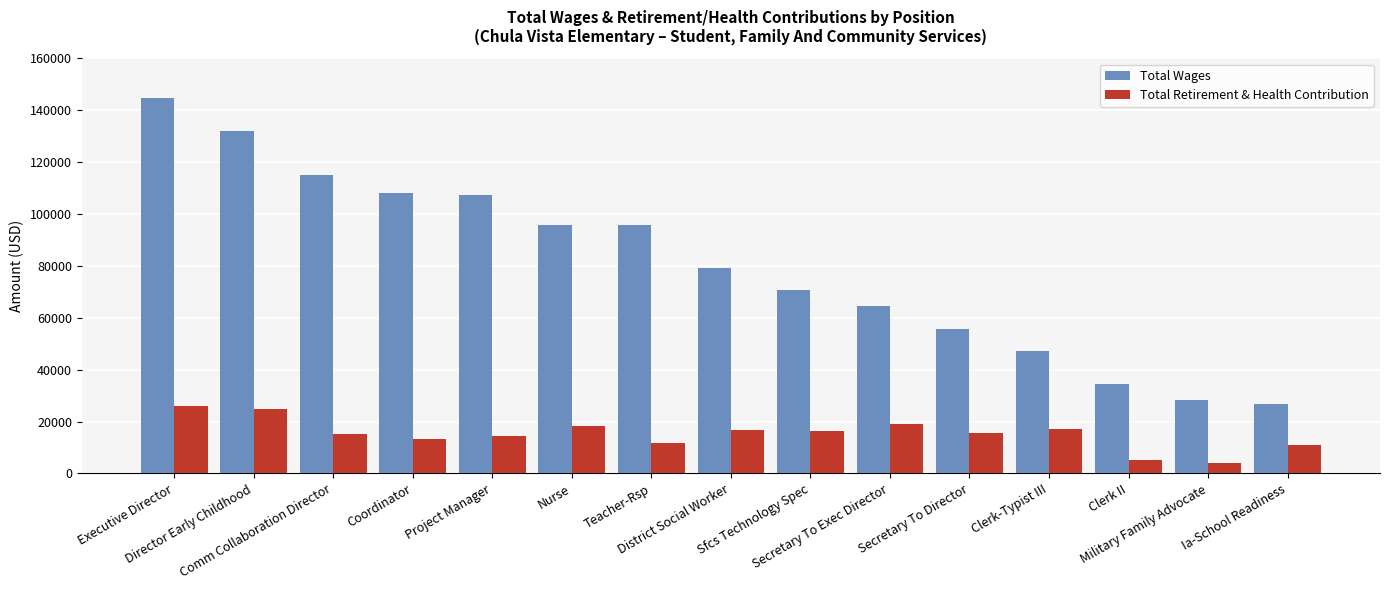

The Total Retirement & Health Contribution series shows 11008 at Ia-School Readiness. True or false?

True